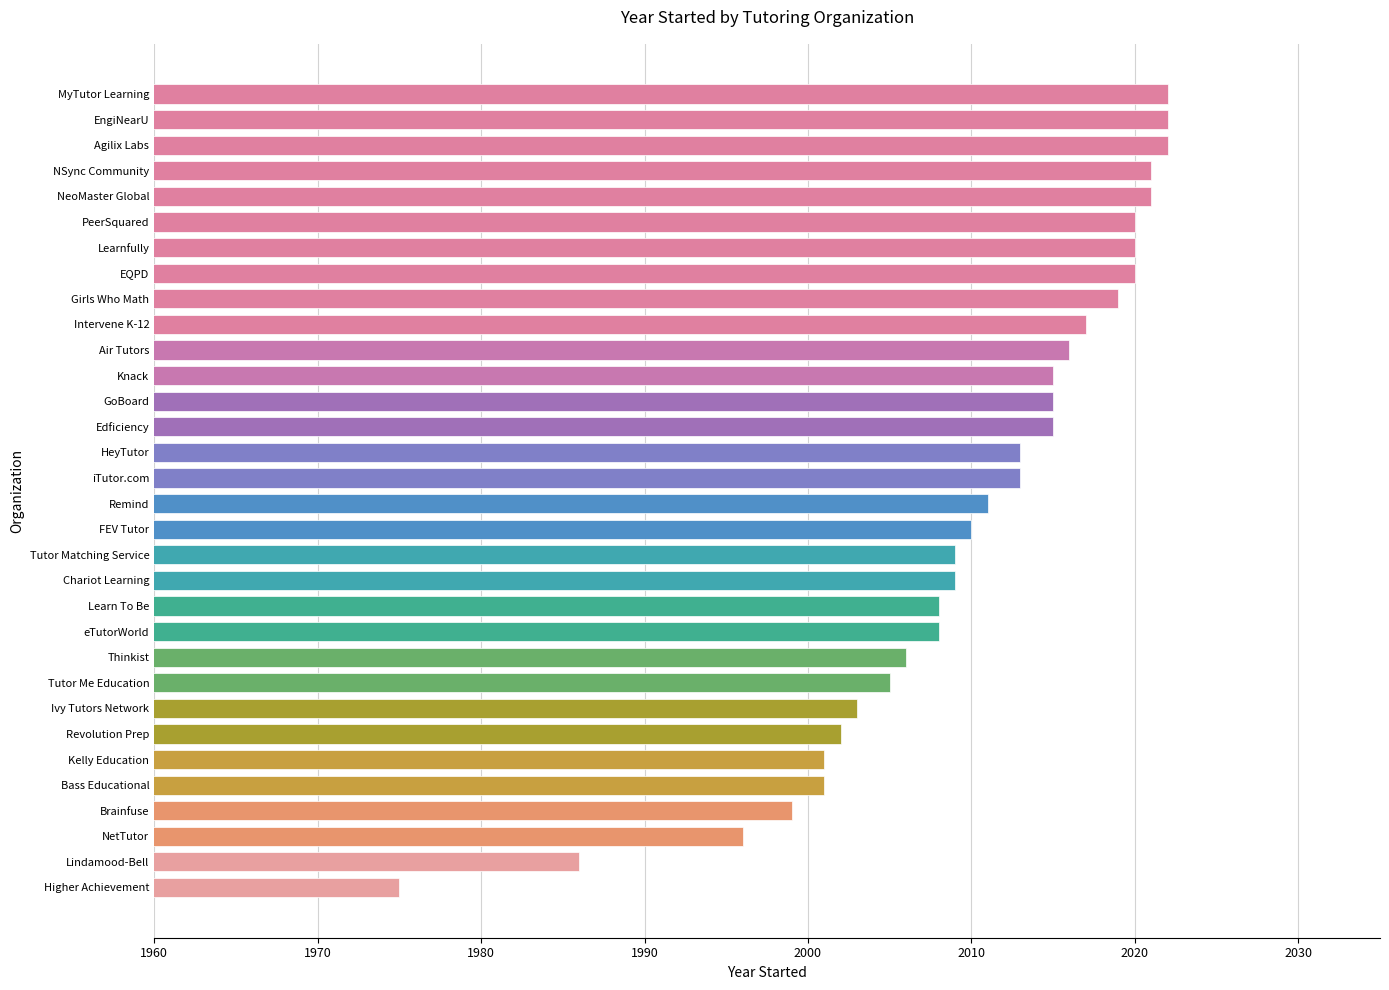

Between Kelly Education and Learnfully, which is larger?

Learnfully